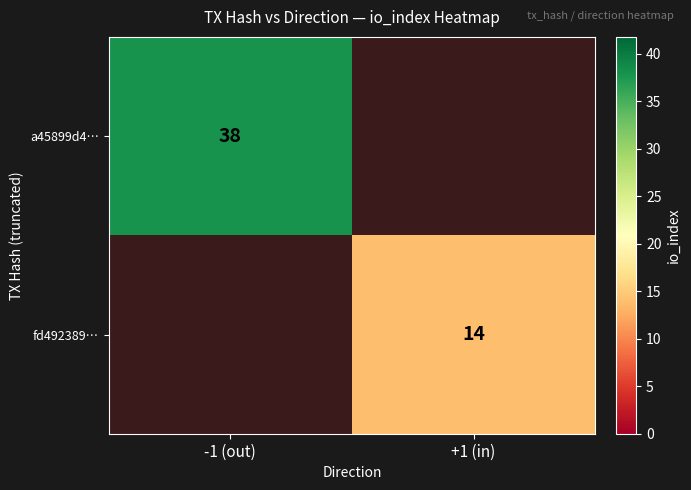

Is it true that a45899d4… equals 38 at -1 (out)?

True